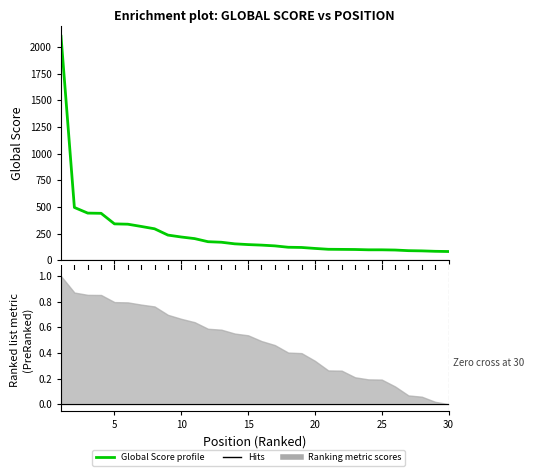

What is the approximate value at 16?

135